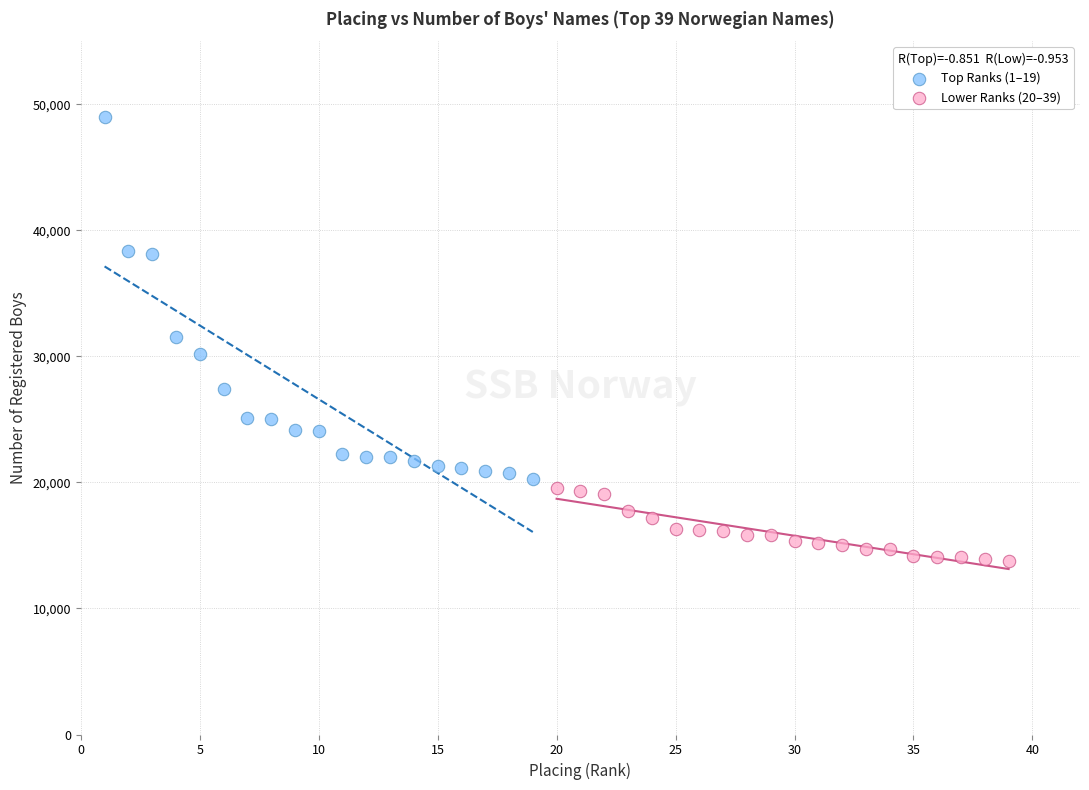

Which series contains the lowest Y value?

Lower Ranks (20–39)